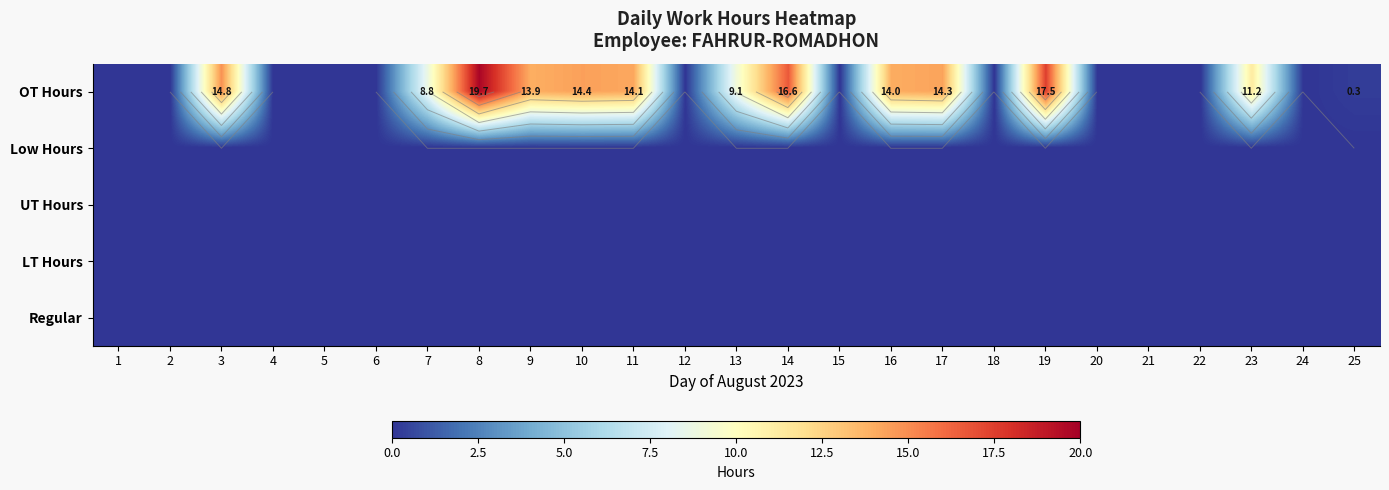

List the series in order of their peak value, lowest first.

Low Hours, UT Hours, LT Hours, Regular, OT Hours